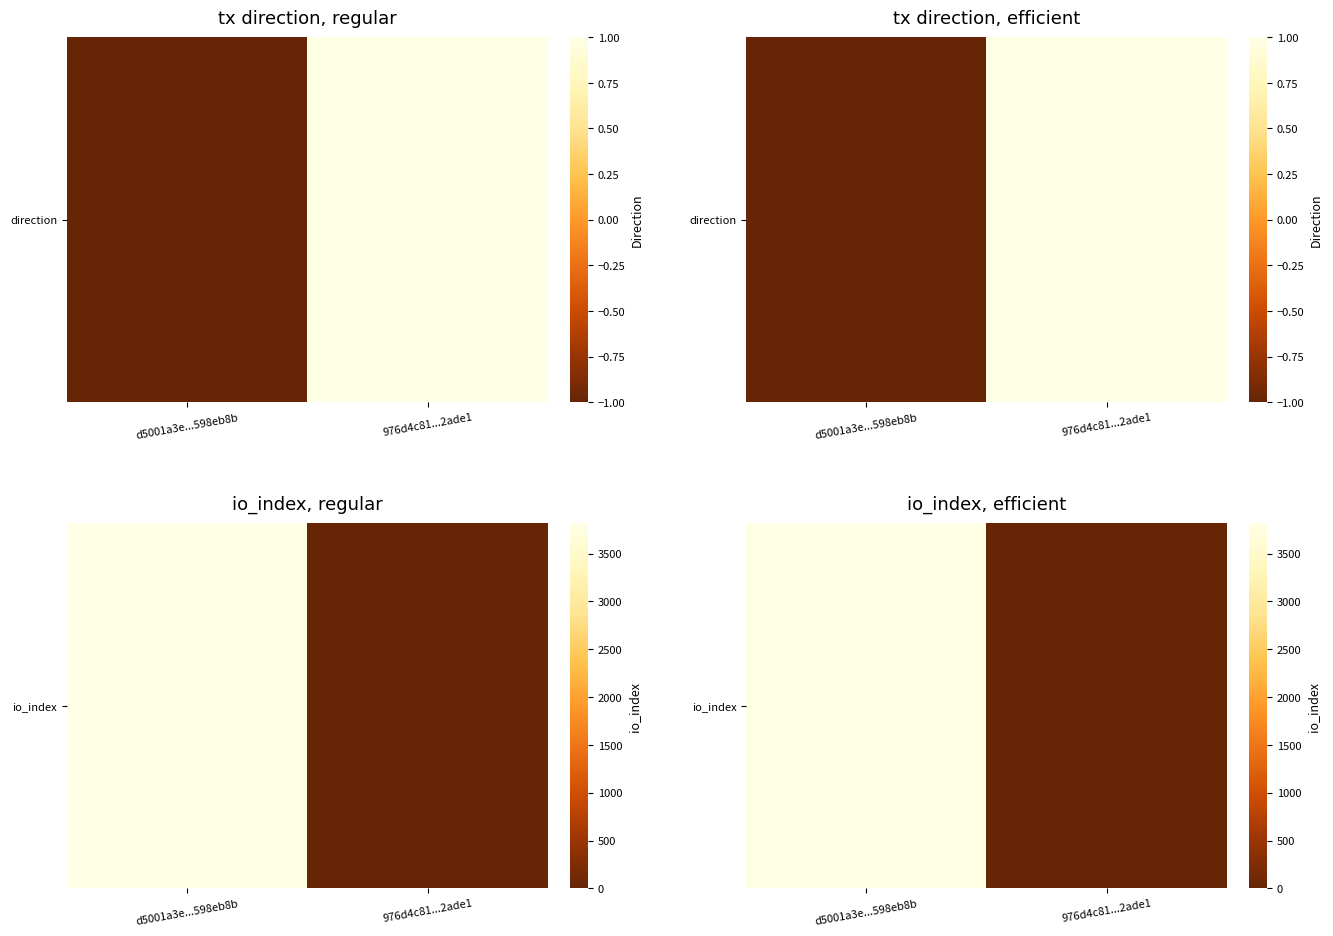

Which label corresponds to the largest value in the chart?

d5001a3e...598eb8b